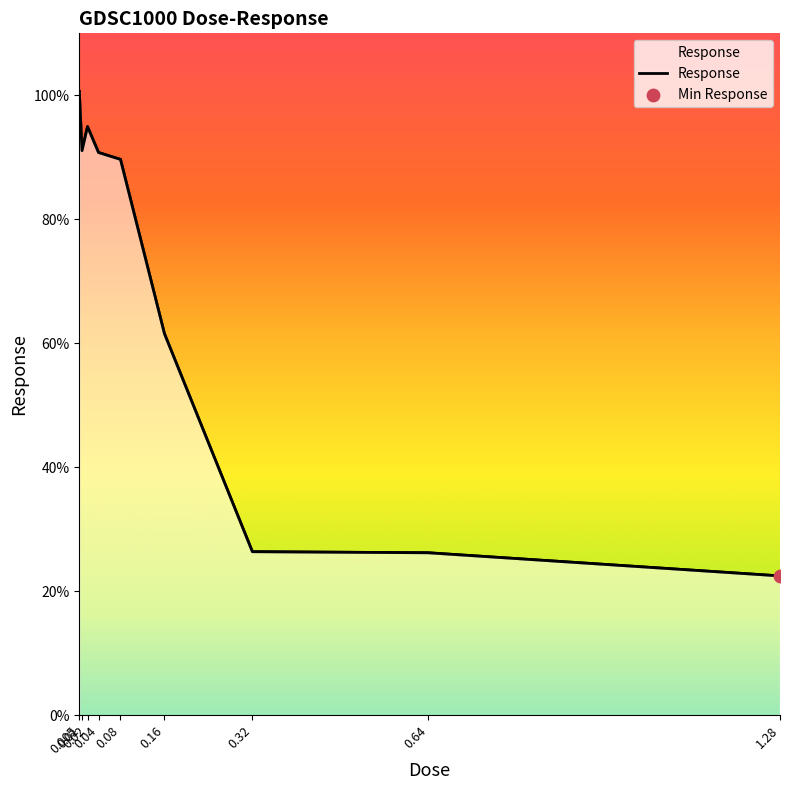

What is the ratio of the value at 0.64 to the value at 0.08?

0.3